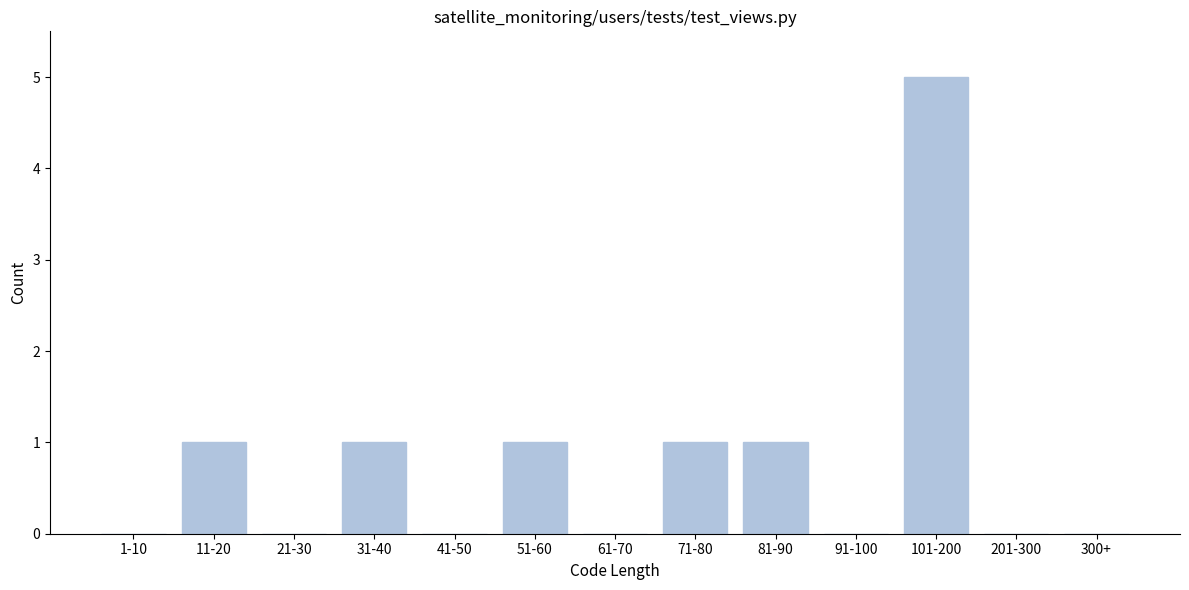

Reading right to left, what are all the values shown in this chart?

300+=0	201-300=0	101-200=5	91-100=0	81-90=1	71-80=1	61-70=0	51-60=1	41-50=0	31-40=1	21-30=0	11-20=1	1-10=0